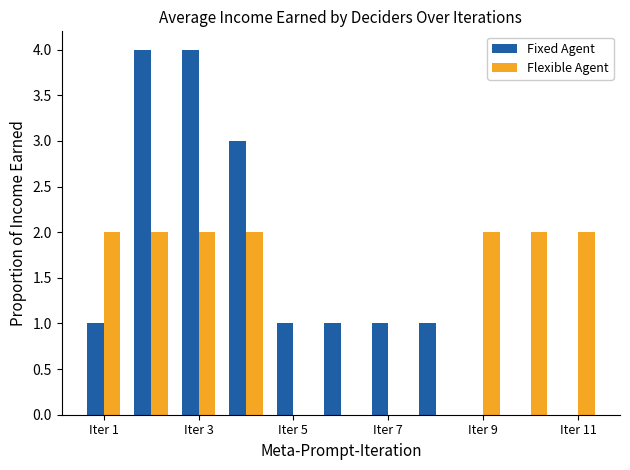

What are all the series names shown in the legend?

Fixed Agent, Flexible Agent